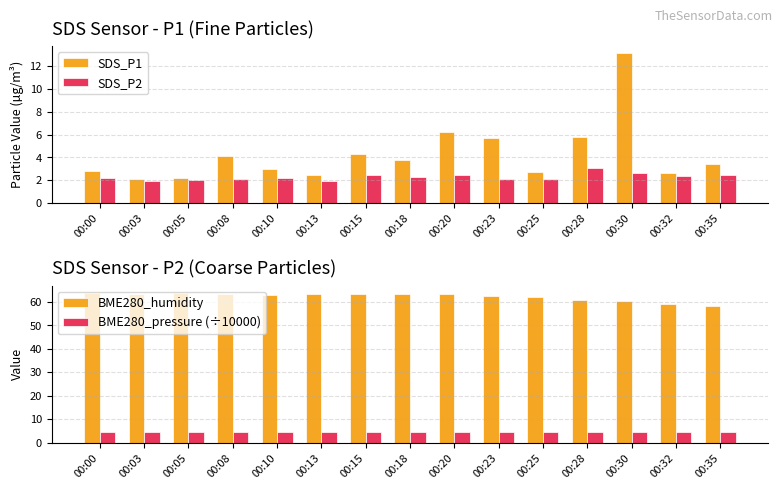

True or false: BME280_humidity has a value of 63.6 at 00:05.

True